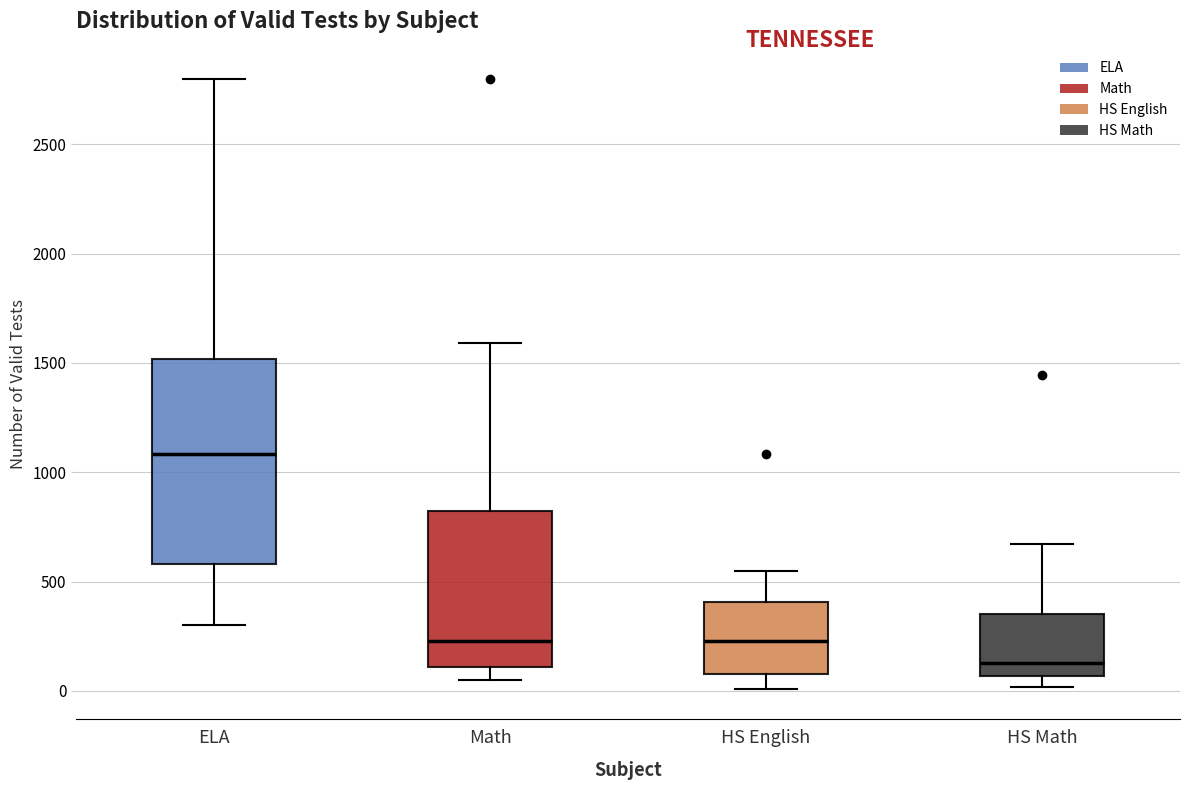

Where does the median line of the box for Math sit on the y-axis? The values are not printed on the chart, so give them approximately, as read against the axis.

250